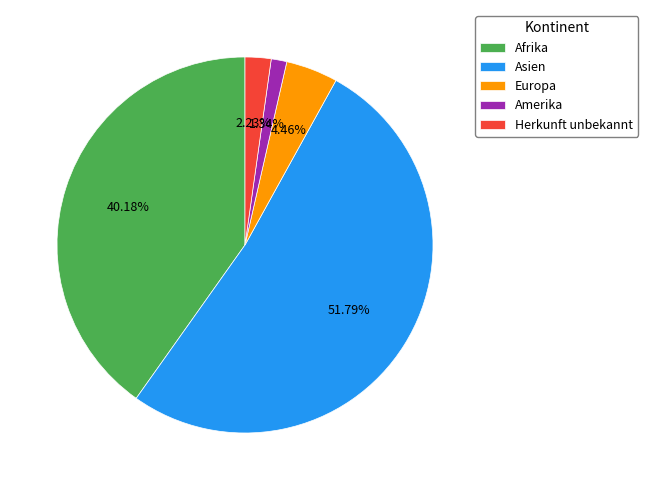

Count the number of slices in the pie.

5